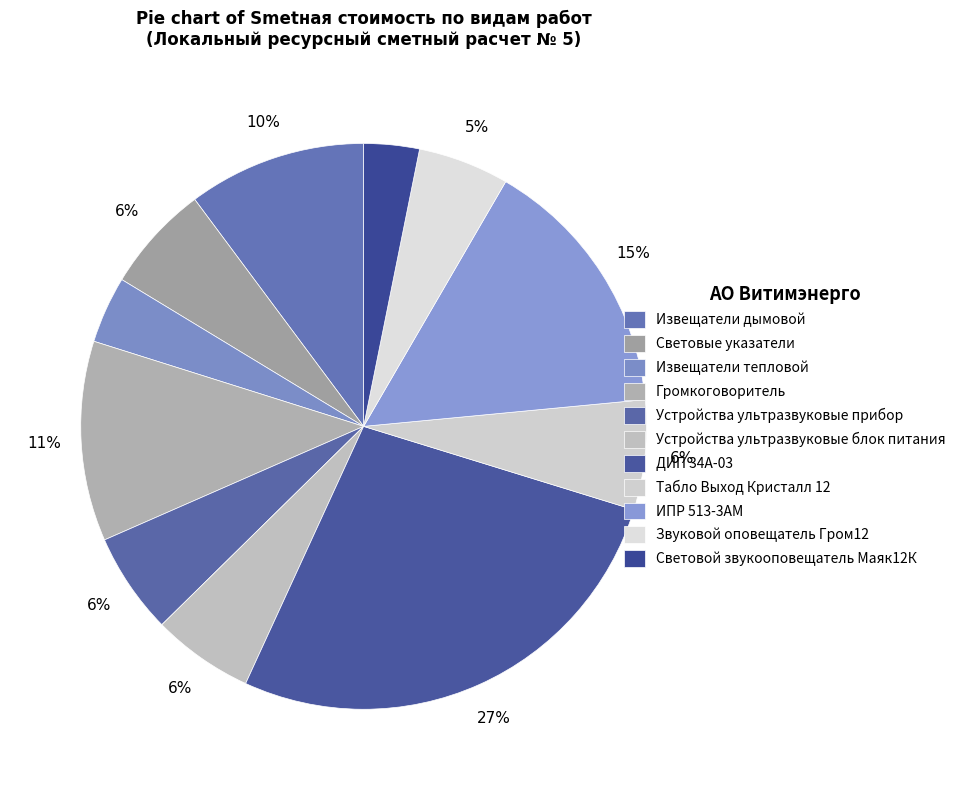

Does Извещатели дымовой account for over 50% of the chart?

No